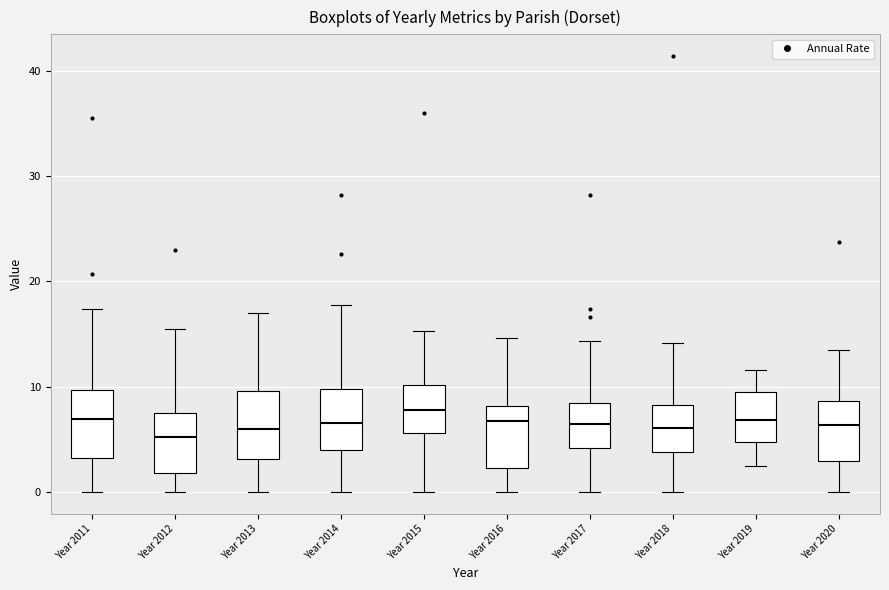

Reading left to right, read every box against the y-axis: the position of its median line, the range the box covers, and the ends of its whiskers. The values are not printed on the chart, so give them approximately, as read against the axis.

Year 2011: median 7, box 3 to 10, whiskers 0 to 17
Year 2012: median 5, box 2 to 8, whiskers 0 to 16
Year 2013: median 6, box 3 to 10, whiskers 0 to 17
Year 2014: median 7, box 4 to 10, whiskers 0 to 18
Year 2015: median 8, box 6 to 10, whiskers 0 to 15
Year 2016: median 7, box 2 to 8, whiskers 0 to 15
Year 2017: median 6, box 4 to 8, whiskers 0 to 14
Year 2018: median 6, box 4 to 8, whiskers 0 to 14
Year 2019: median 7, box 5 to 10, whiskers 2 to 12
Year 2020: median 6, box 3 to 9, whiskers 0 to 14